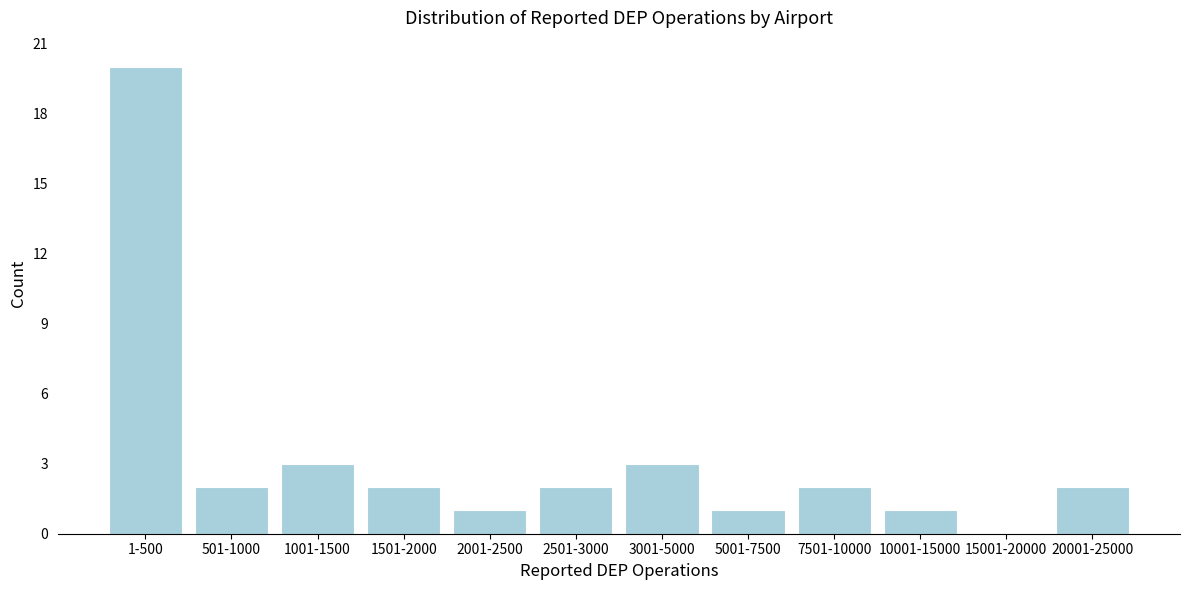

Reading left to right, transcribe all the data shown in this chart.

1-500=20	501-1000=2	1001-1500=3	1501-2000=2	2001-2500=1	2501-3000=2	3001-5000=3	5001-7500=1	7501-10000=2	10001-15000=1	15001-20000=0	20001-25000=2